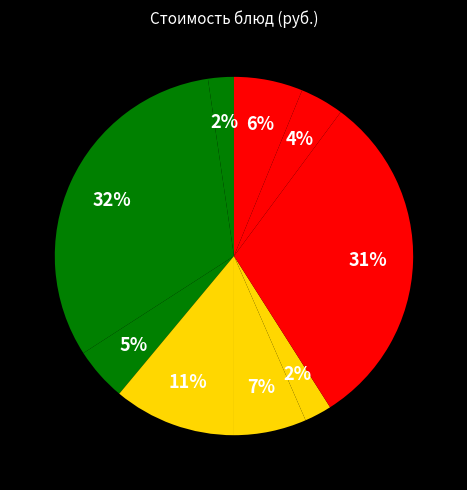

How many slices are in this pie chart?

9